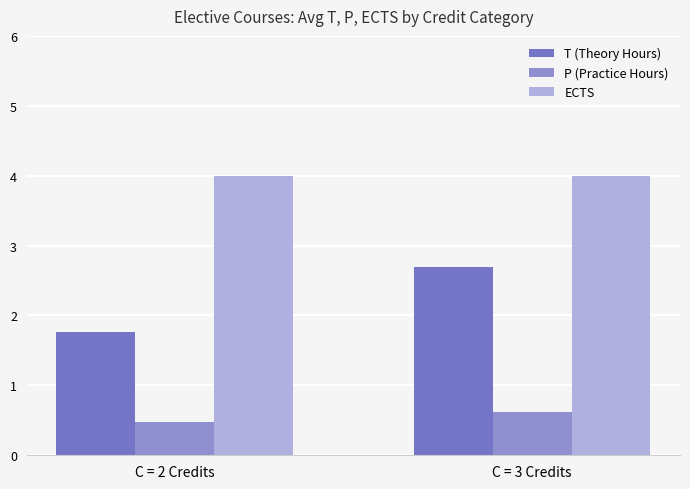

Is it true that T (Theory Hours) equals 4.8 at C = 3 Credits?

False